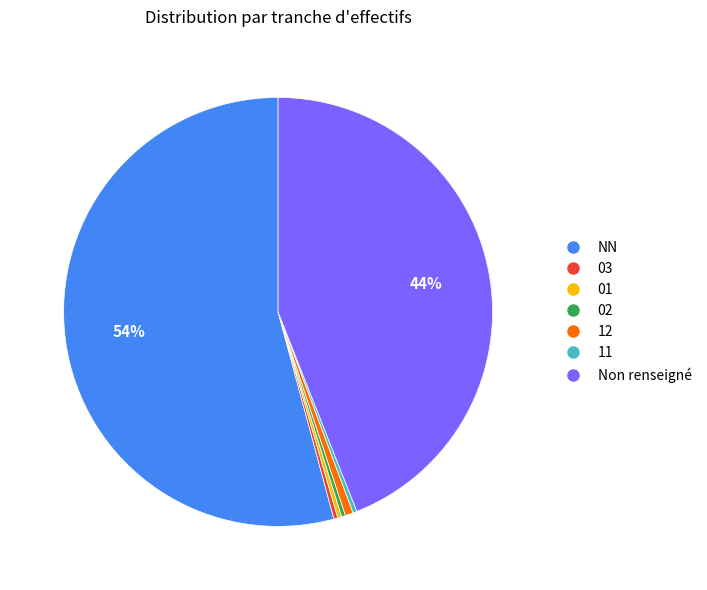

Do 12 and 03 together represent more than half of the pie?

No